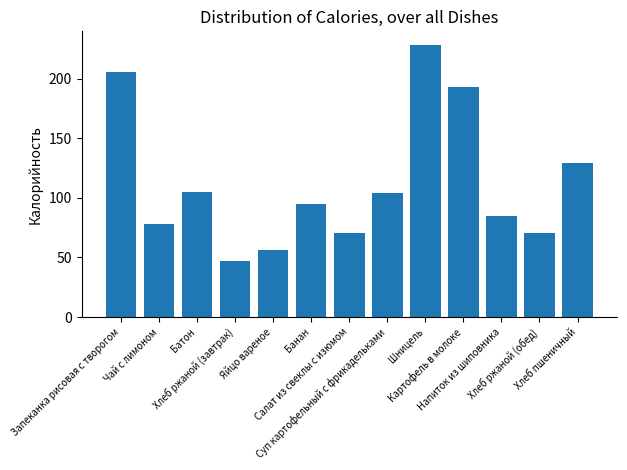

What is the difference between the values at Хлеб ржаной (обед) and Банан?

23.9